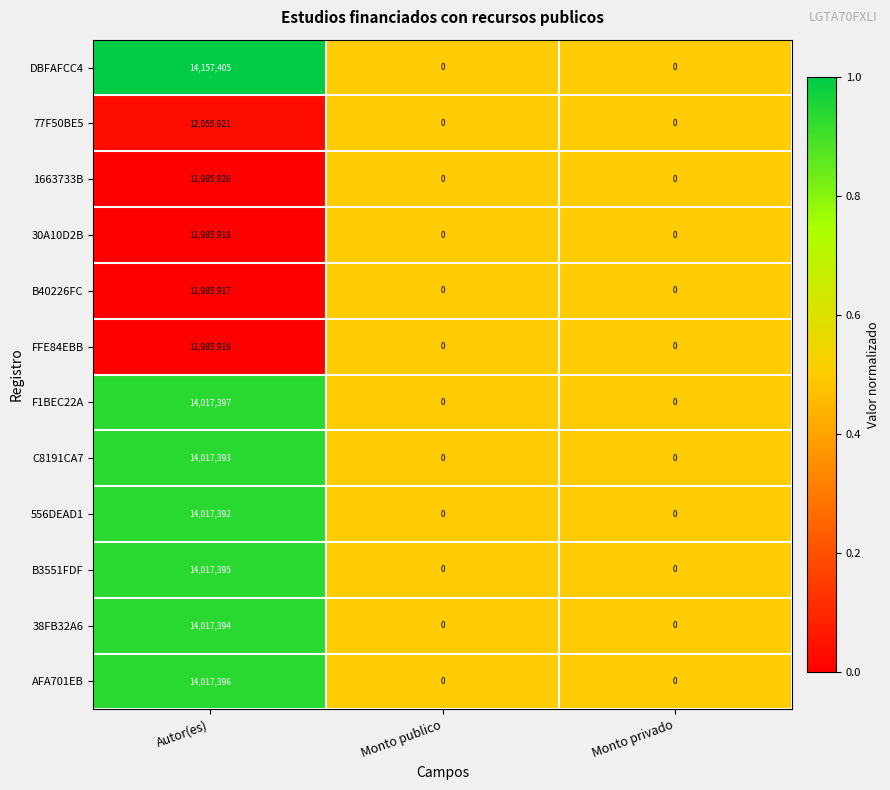

Is it true that AFA701EB equals 6162400 at Monto publico?

False